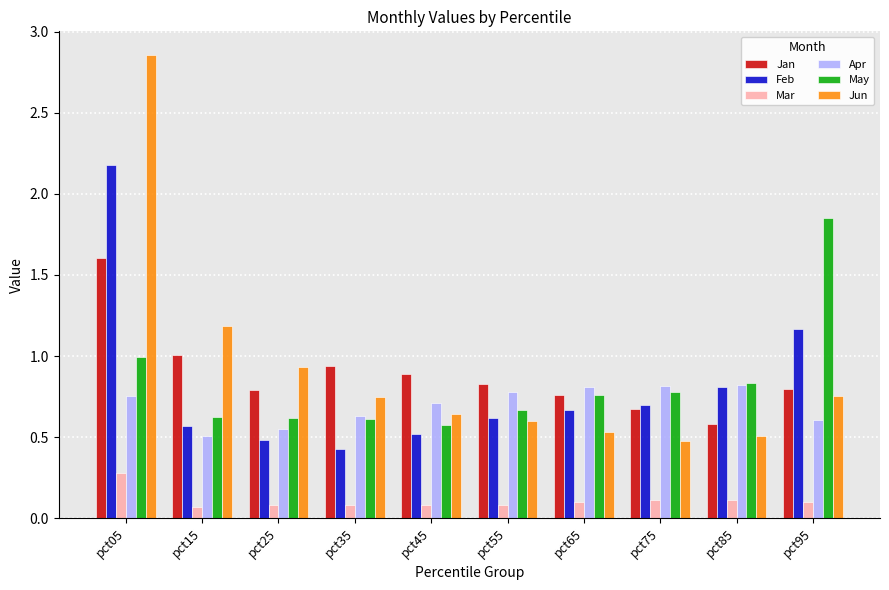

Is it true that Jun equals 0.5 at pct65?

True